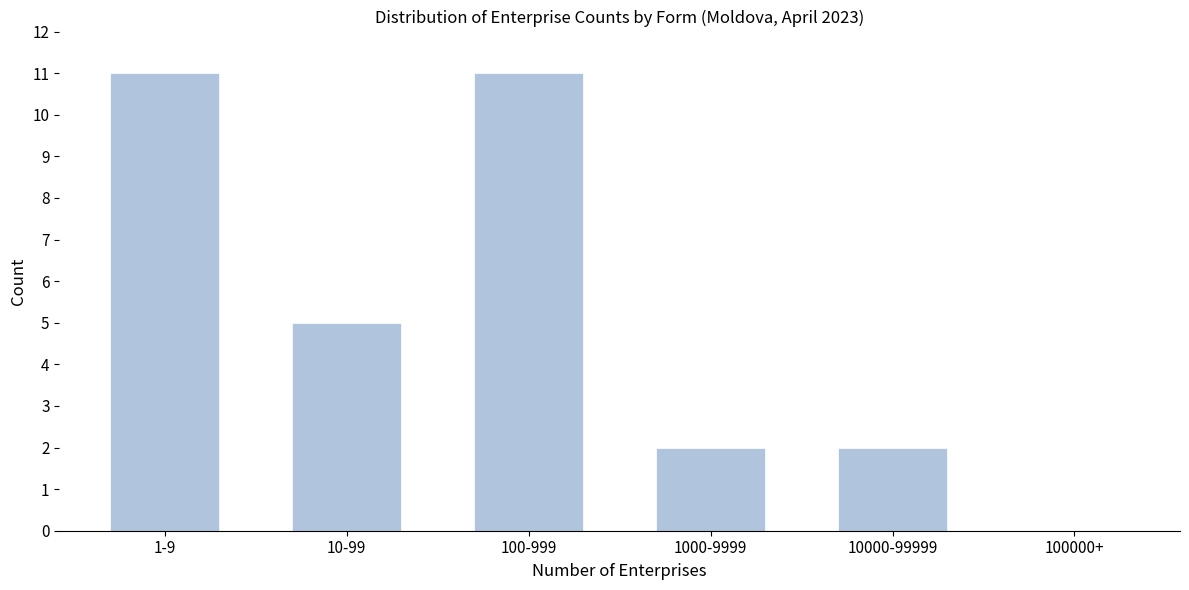

Reading left to right, what are all the values shown in this chart?

1-9=11	10-99=5	100-999=11	1000-9999=2	10000-99999=2	100000+=0